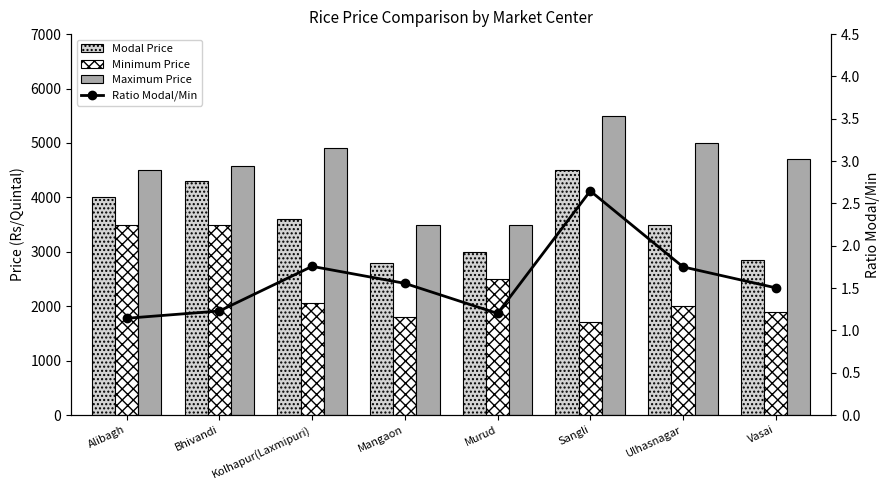

At which label is Modal Price closest to 3650?

Kolhapur(Laxmipuri)